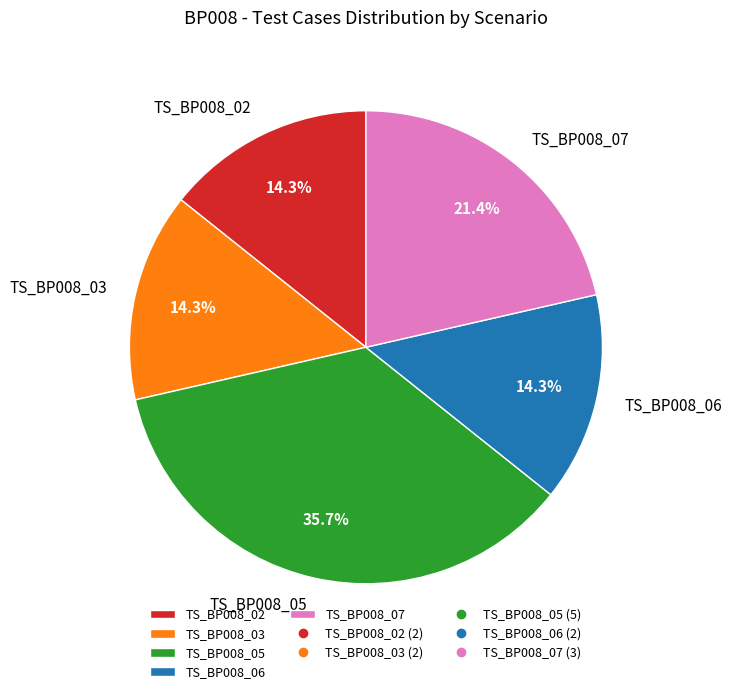

To the nearest percent, what is the combined percentage of TS_BP008_02 and TS_BP008_05?

50%